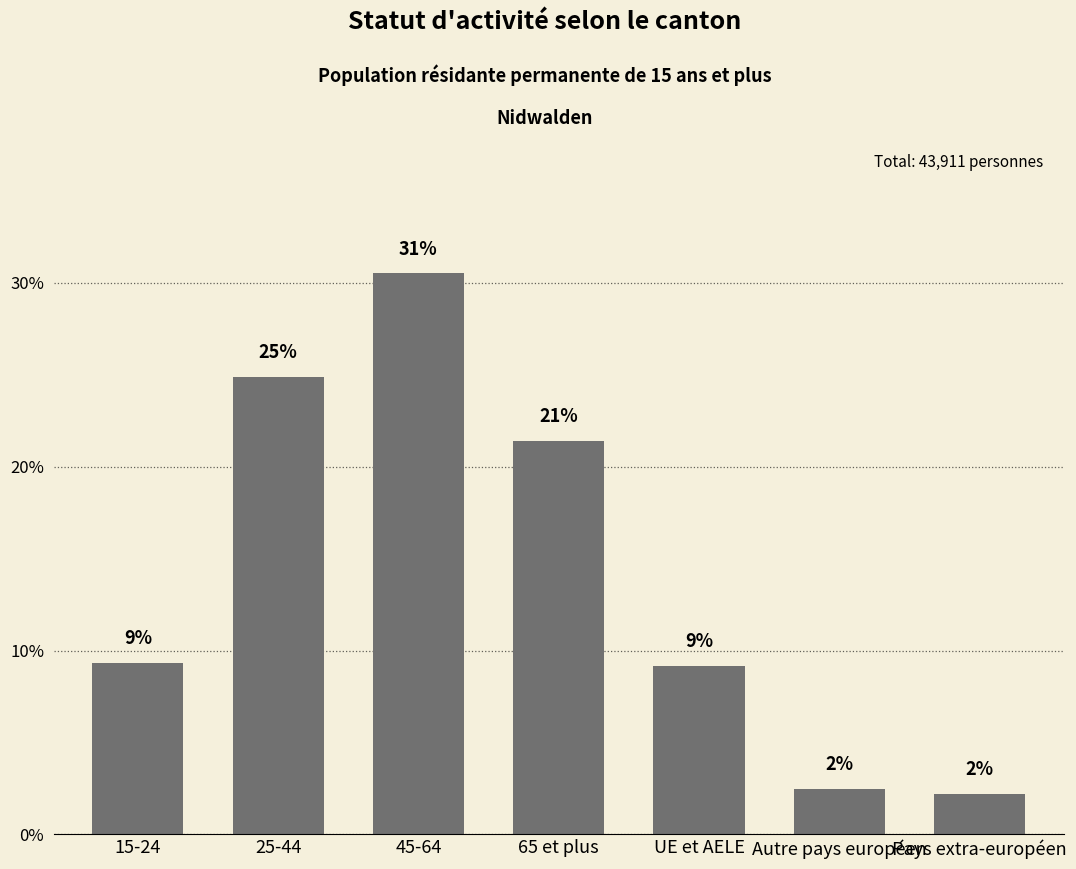

How many bars are there in total?

7